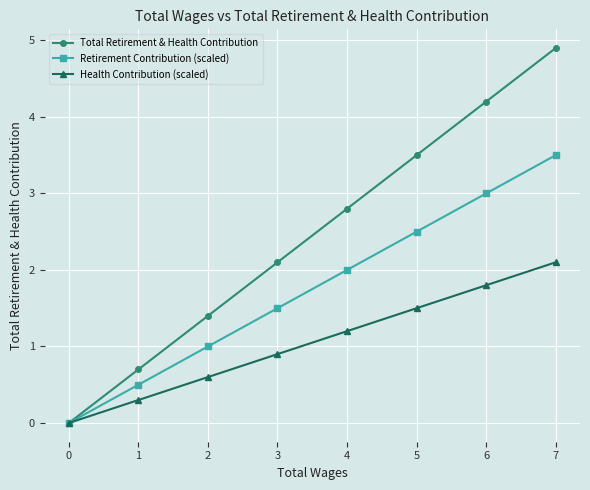

Reading left to right, extract all data points from this chart.

Total Retirement & Health Contribution: 0.0	0.7	1.4	2.1	2.8	3.5	4.2	4.9
Retirement Contribution (scaled): 0.0	0.5	1.0	1.5	2.0	2.5	3.0	3.5
Health Contribution (scaled): 0.0	0.3	0.6	0.9	1.2	1.5	1.8	2.1